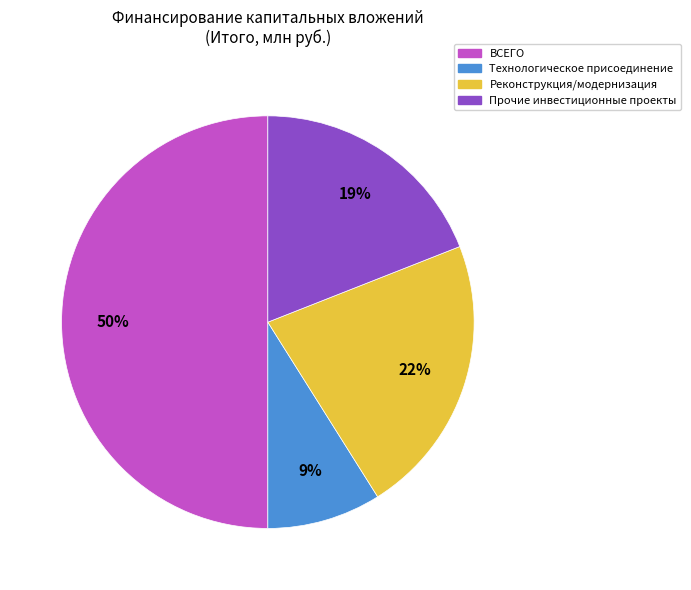

To the nearest percent, what is the difference between the largest and smallest slice percentages?

41%